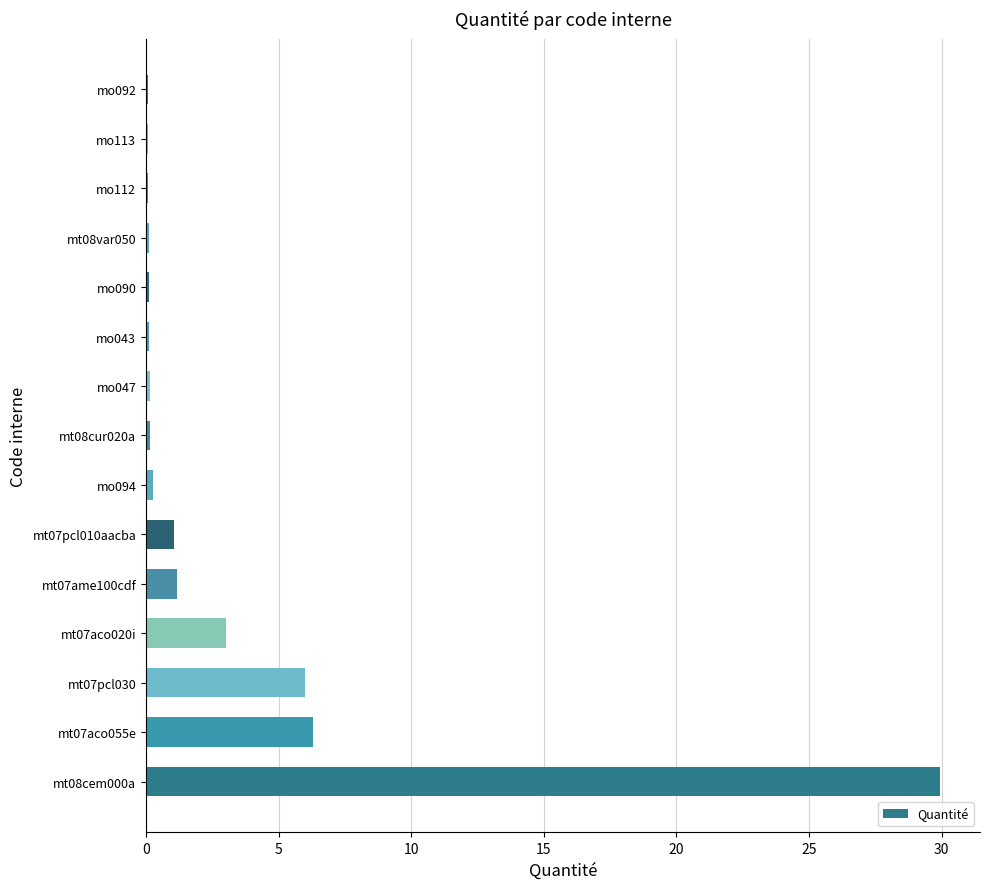

What is the sum of all values?

48.6